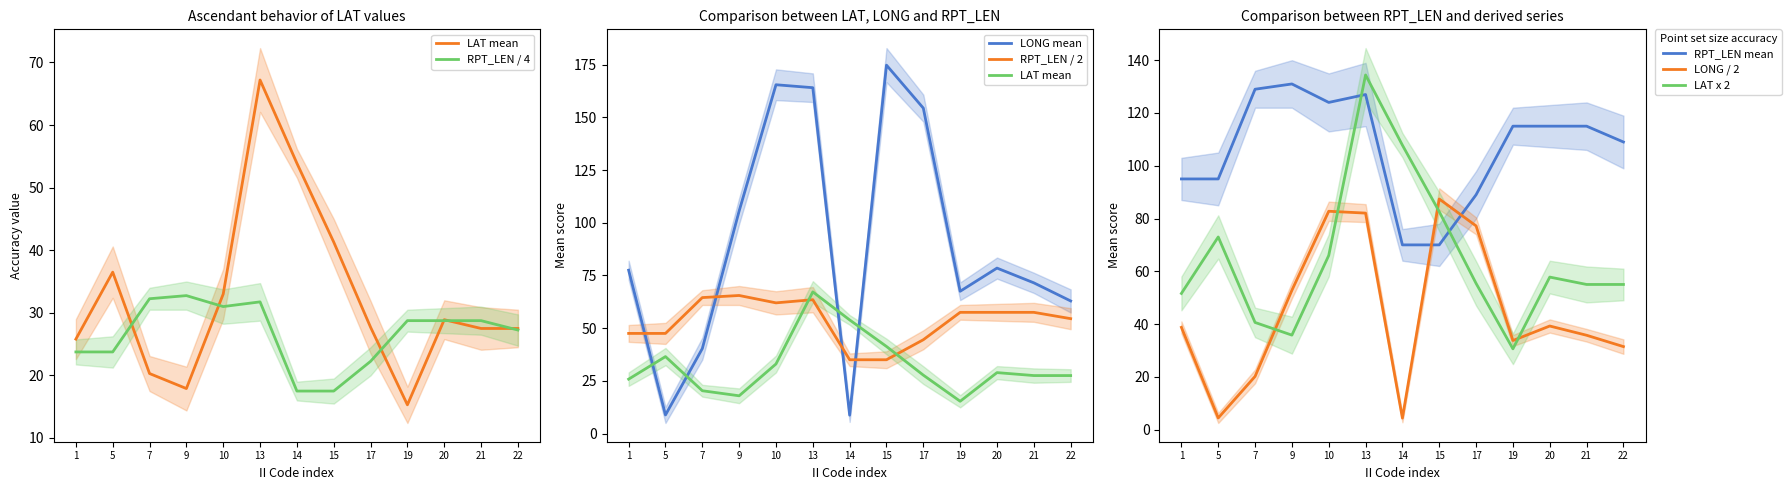

What is the value of the LAT_mean point at the 3rd from the left?

20.3